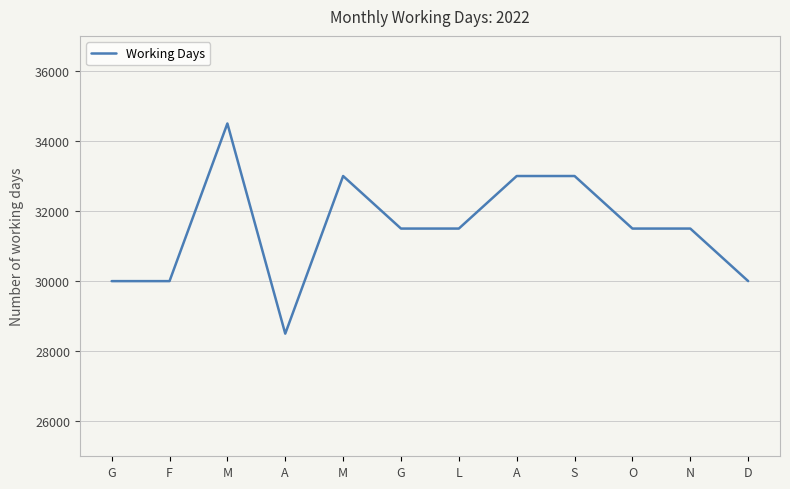

List the labels in order of value, smallest first.

A, G, F, D, G, L, O, N, M, A, S, M